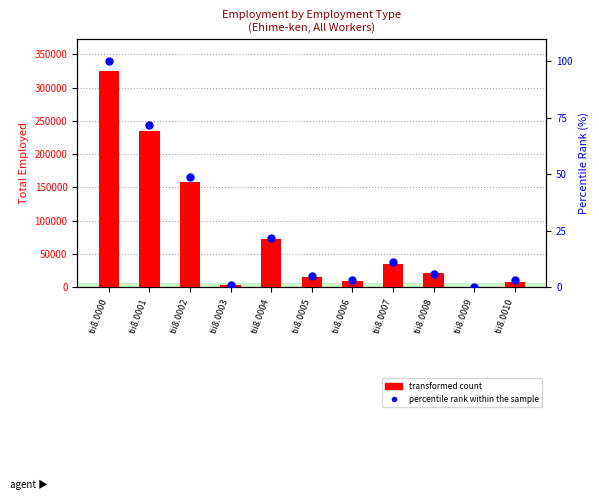

At which category is the sum across all series the highest?

tii8.0000